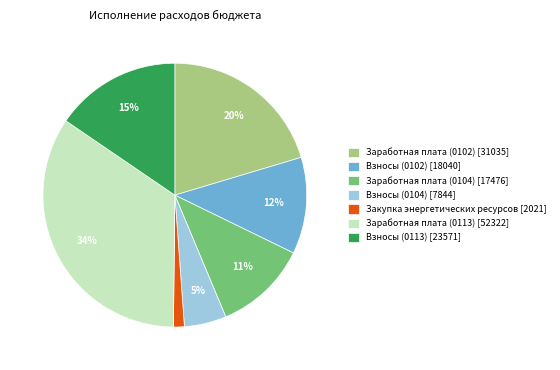

Is there any slice that represents more than half of the pie?

No